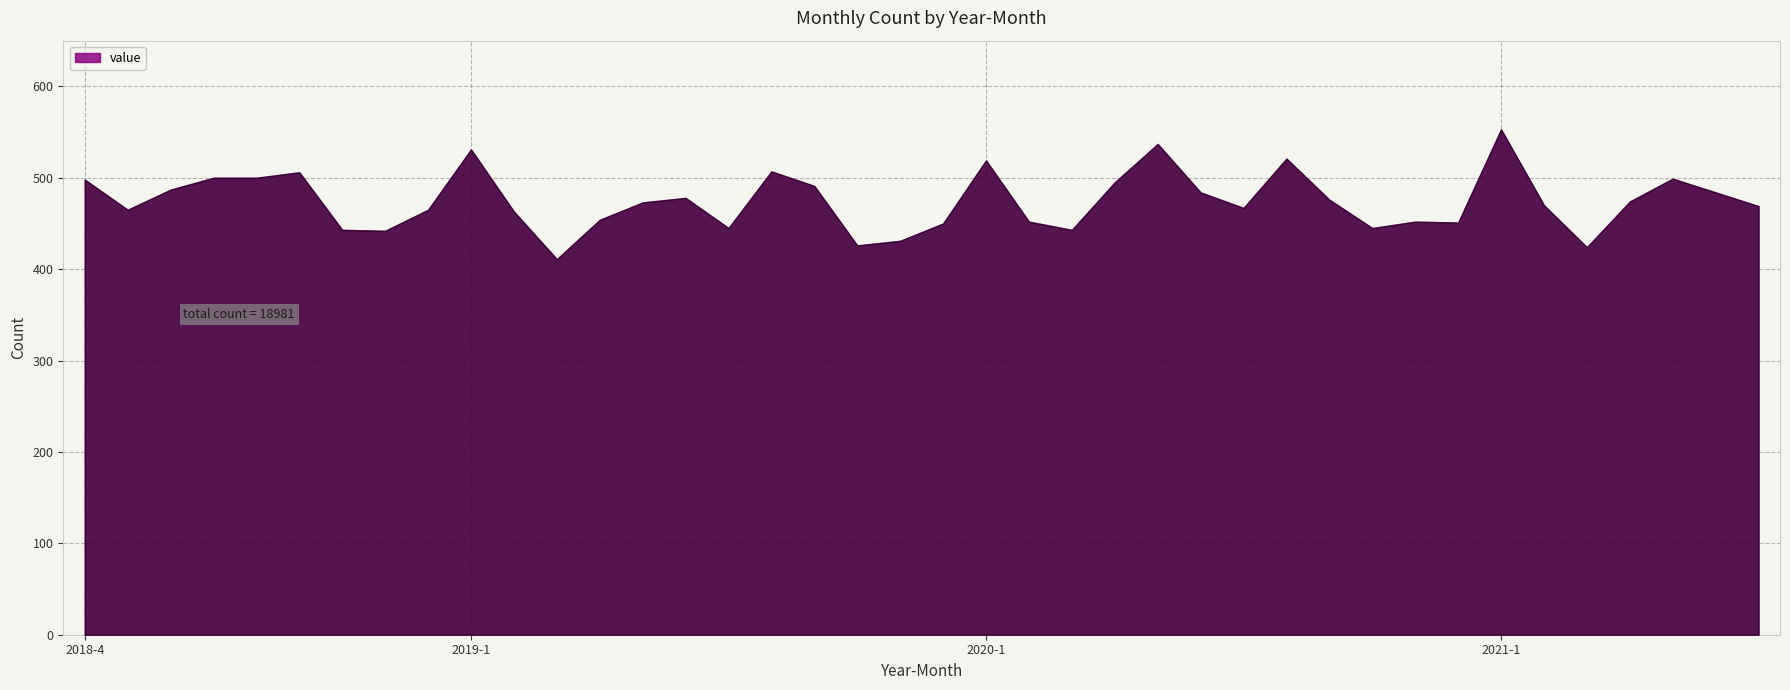

What is the smallest value displayed?

411